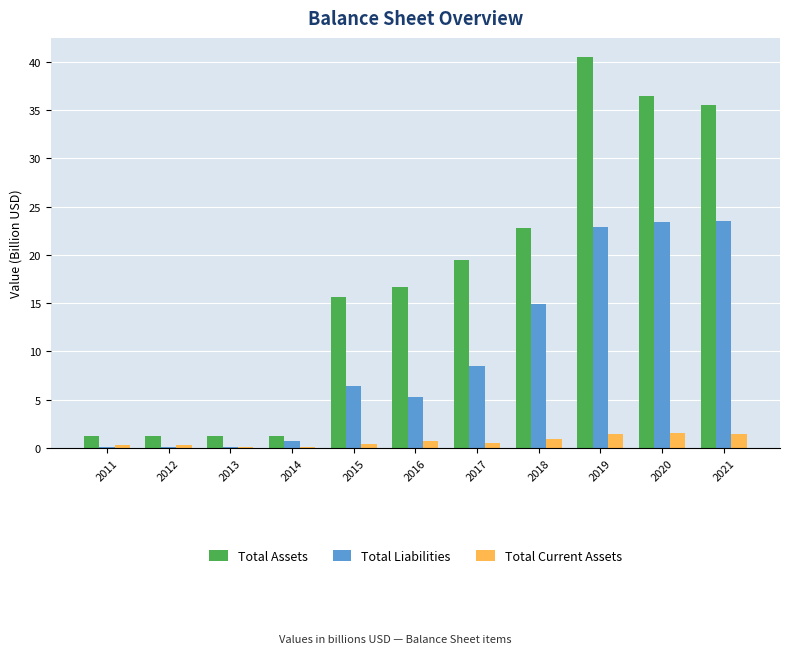

How many series are shown in this chart?

3